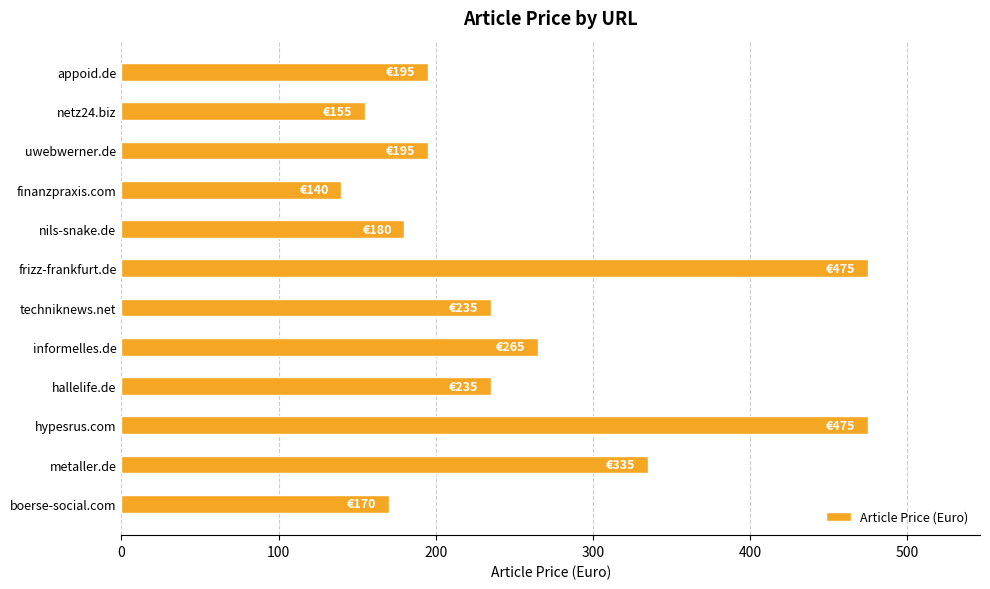

What is the sum of all values?

3055